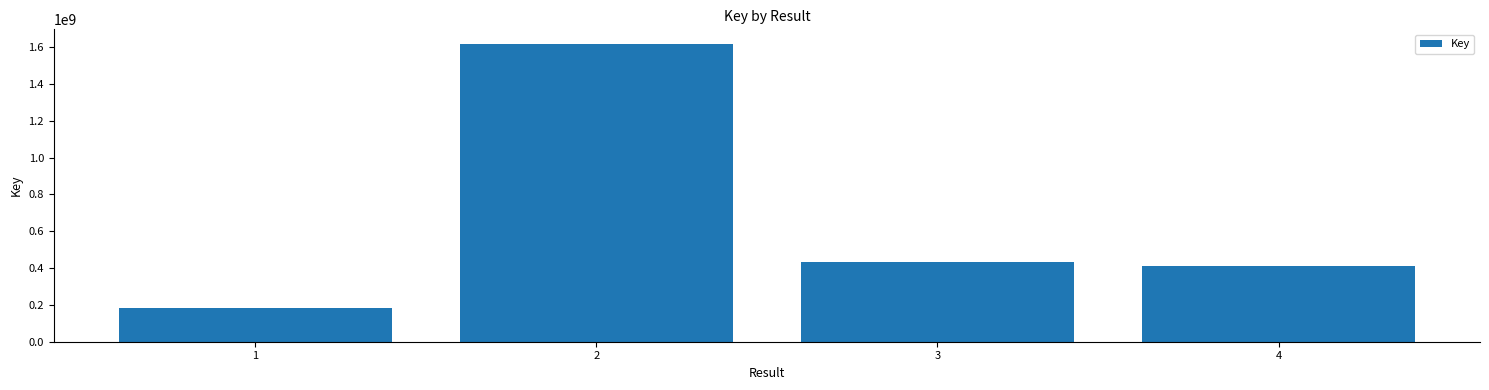

Read the value at 3.

433070488